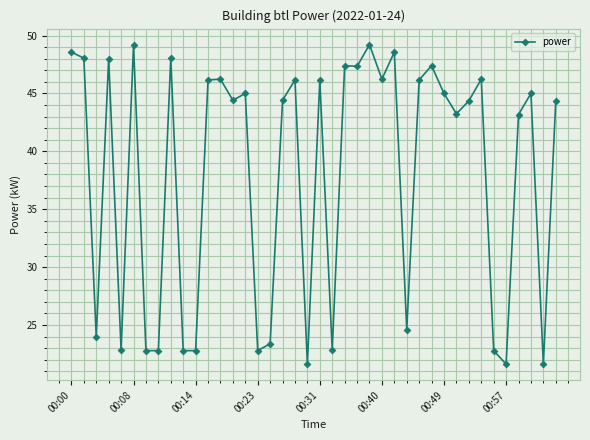

What is the difference between the maximum and minimum values?

27.6